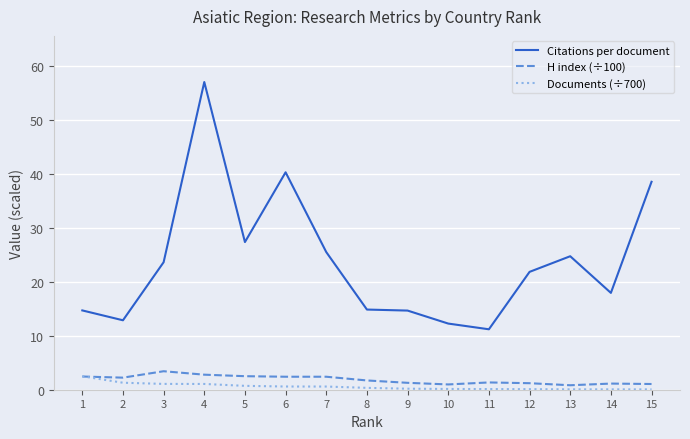

Between 2 and 3, which series saw the biggest shift?

Citations per document